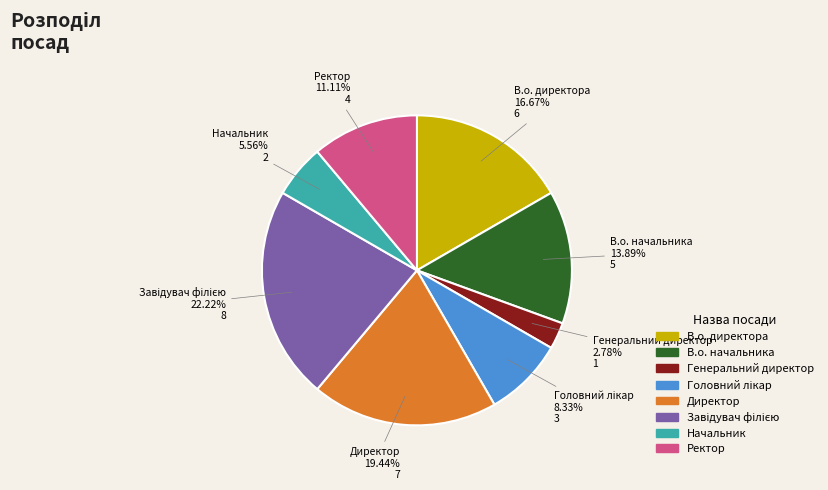

True or false: Директор accounts for 19% of the total.

True